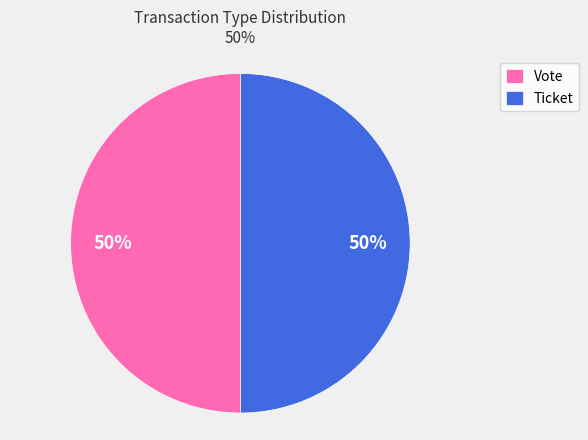

What is the ratio of the value at Ticket to the value at Vote?

1.0